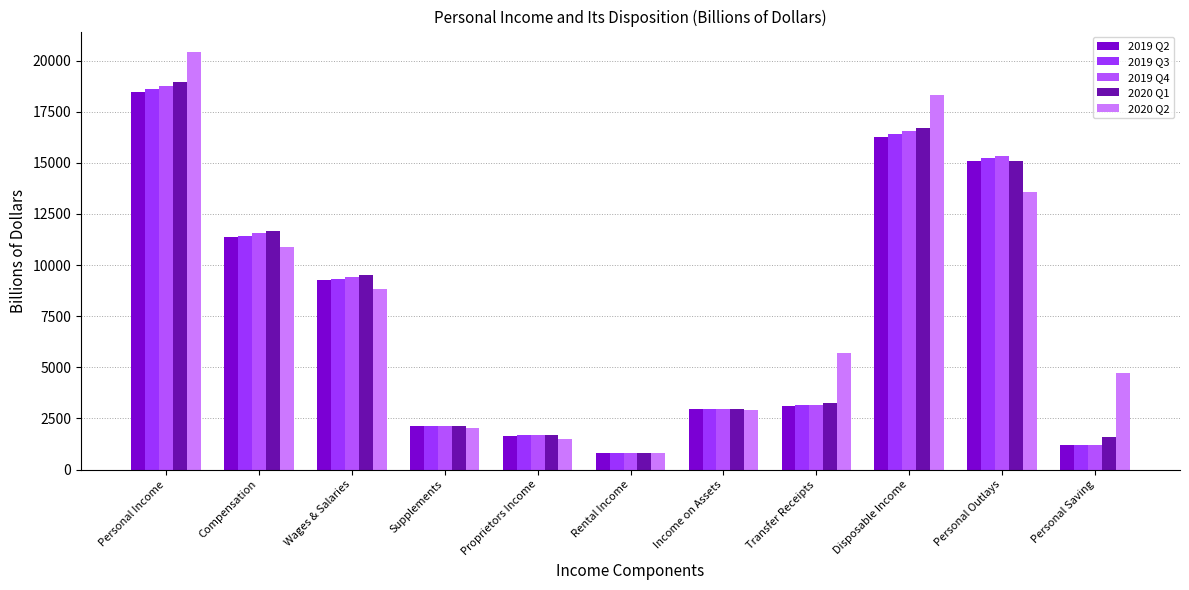

Which has a higher value, Personal Income or Personal Outlays?

Personal Income